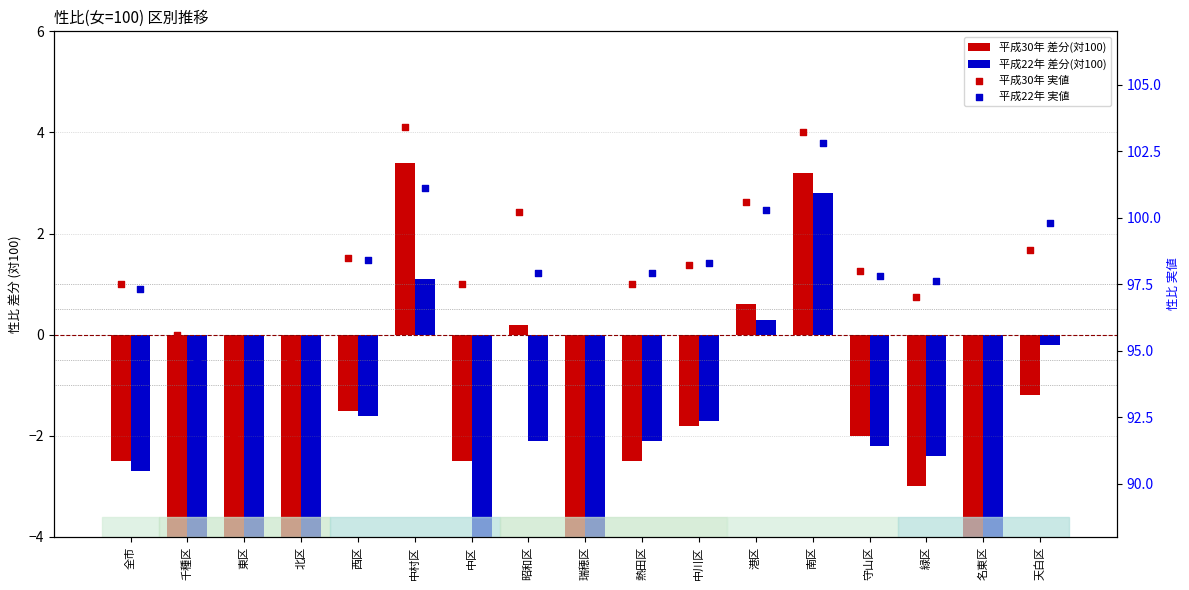

What is the total value across all series at 中川区?

193.0